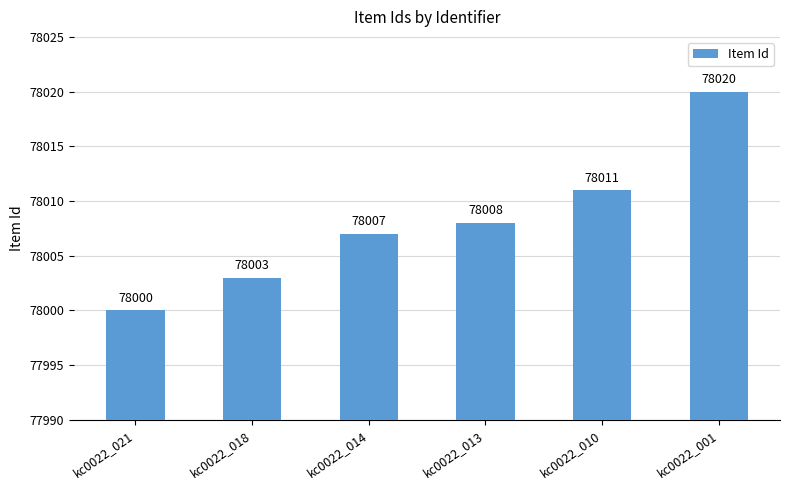

What is the change in value from kc0022_010 to kc0022_001?

+9